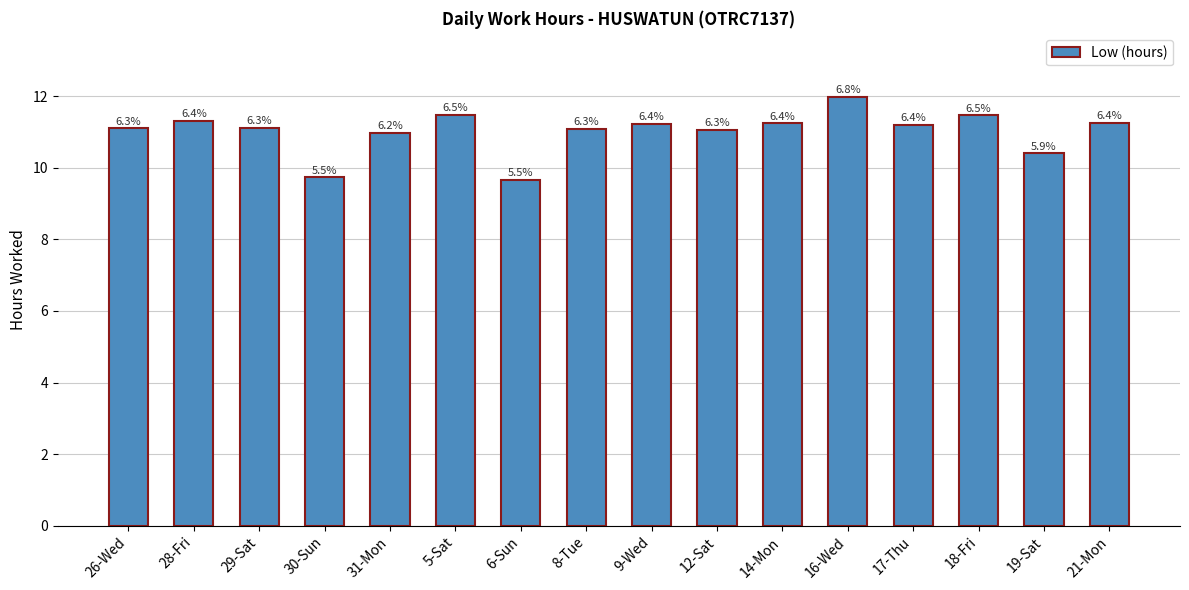

How many bars are there in total?

16